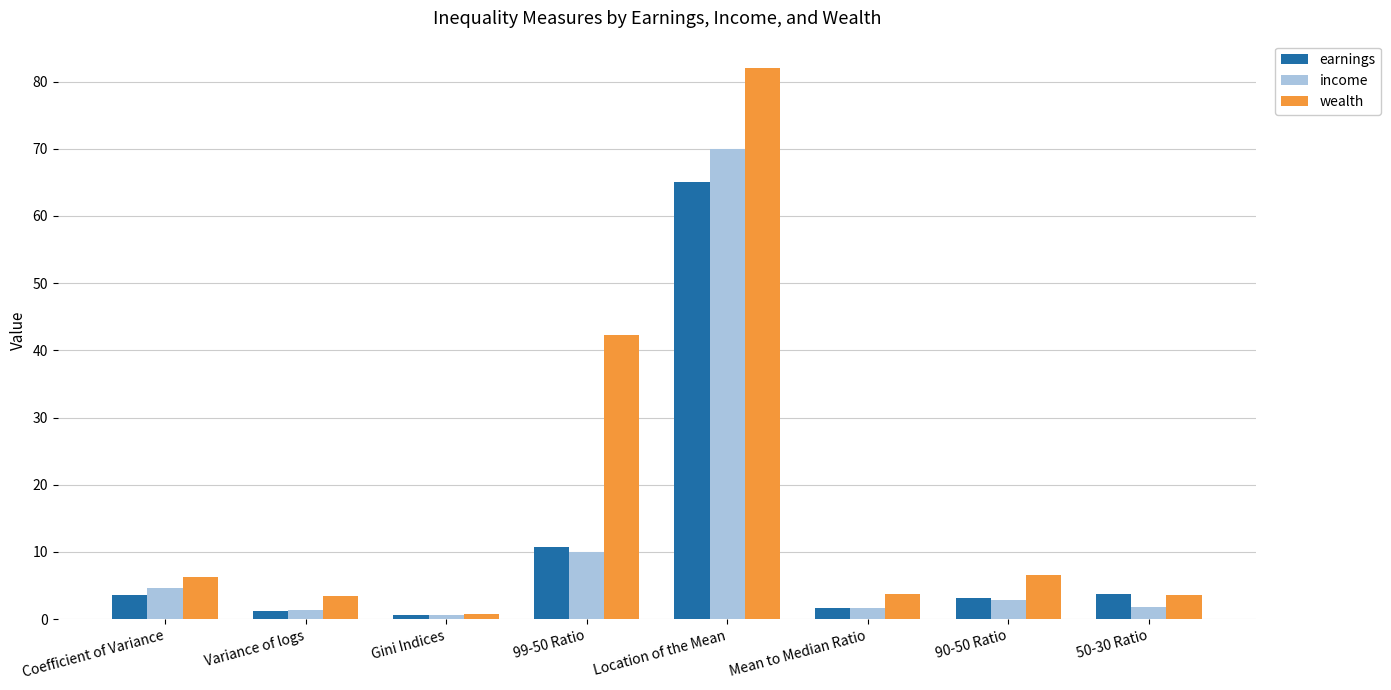

What is the label of the 8th bar from the right?

Coefficient of Variance